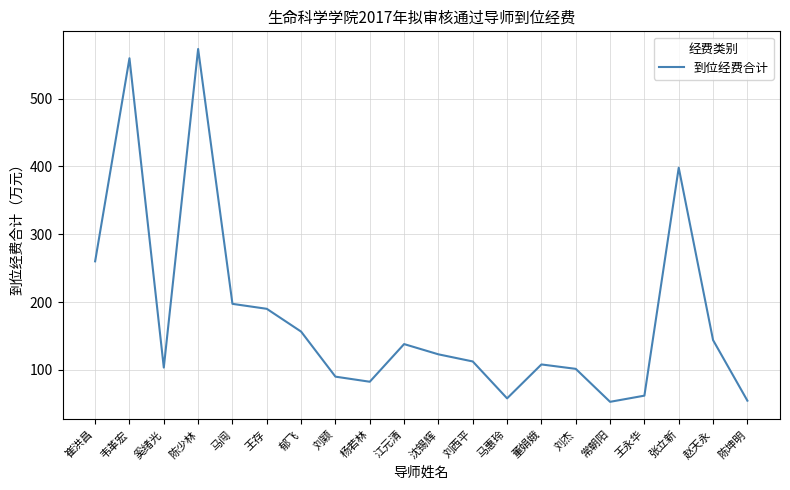

What is the smallest value displayed?

52.9